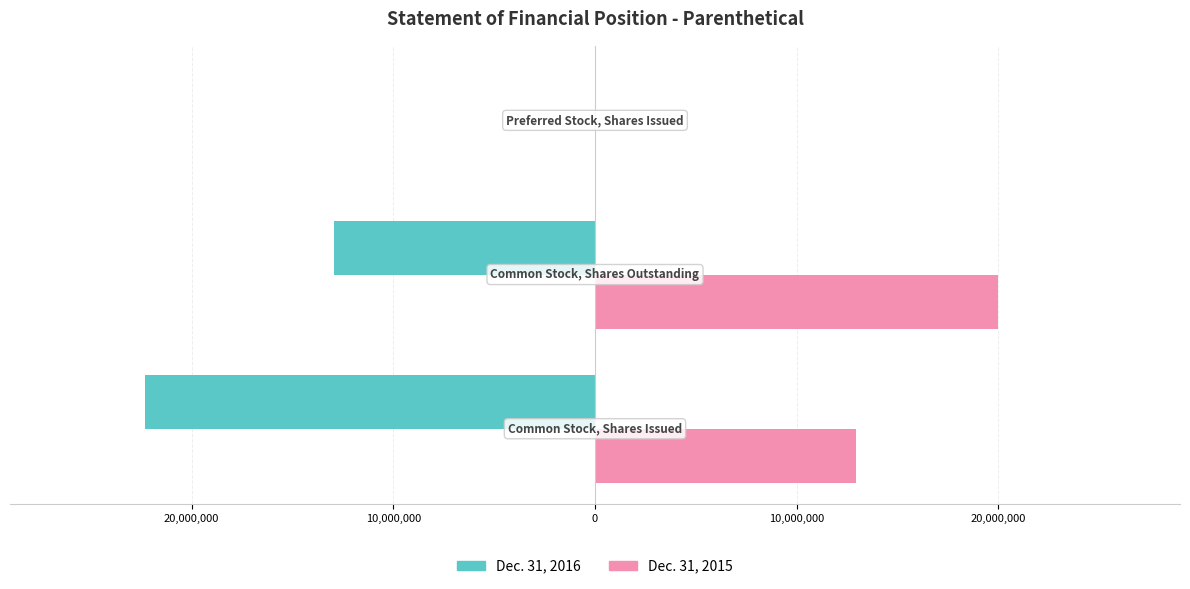

What are all the series names shown in the legend?

Dec. 31, 2016, Dec. 31, 2015